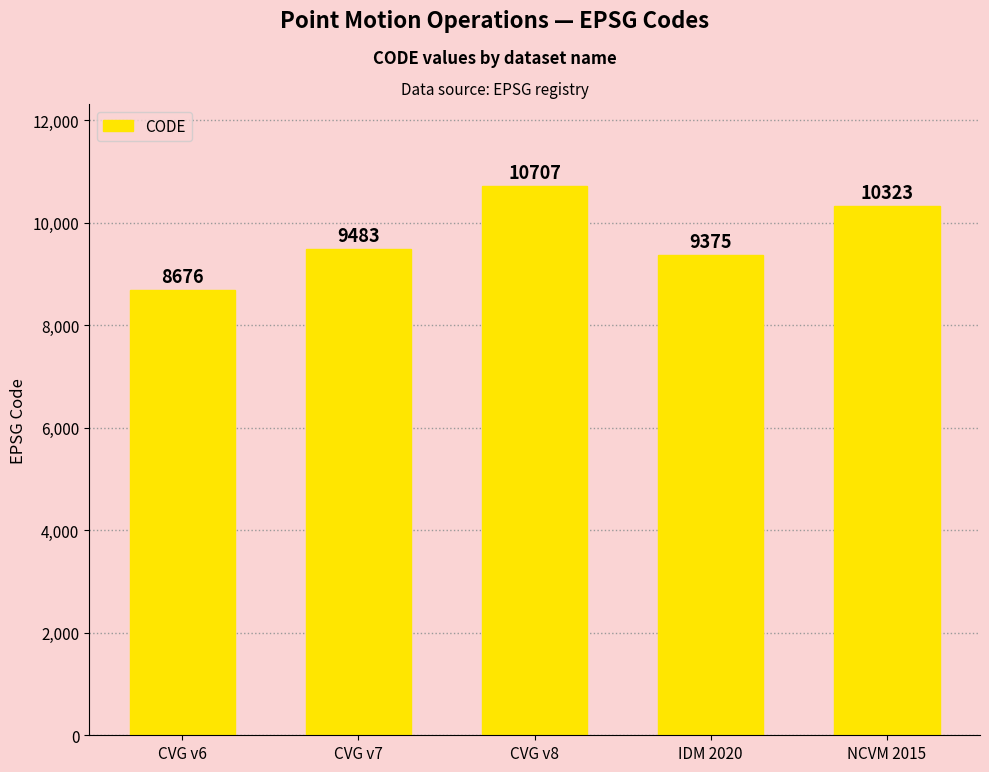

True or false: the data shows 15754 at NCVM 2015.

False